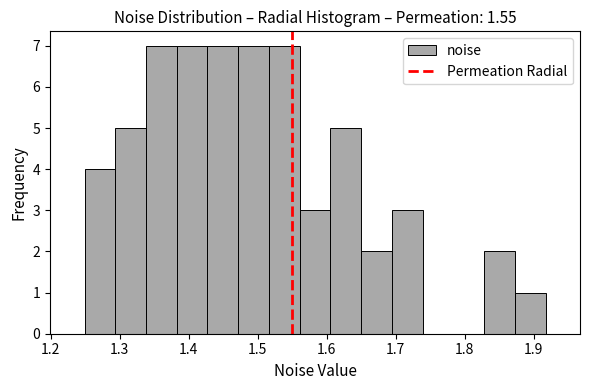

Reading left to right, transcribe this chart: for each bar, give the range it covers on the x-axis and its height. Neither the bar edges nor the heights are printed on the chart, so give them approximately, as read against the axes.

1.25 to 1.29: 4
1.29 to 1.34: 5
1.34 to 1.38: 7
1.38 to 1.43: 7
1.43 to 1.47: 7
1.47 to 1.52: 7
1.52 to 1.56: 7
1.56 to 1.61: 3
1.61 to 1.65: 5
1.65 to 1.69: 2
1.69 to 1.74: 3
1.74 to 1.78: 0
1.78 to 1.83: 0
1.83 to 1.87: 2
1.87 to 1.92: 1